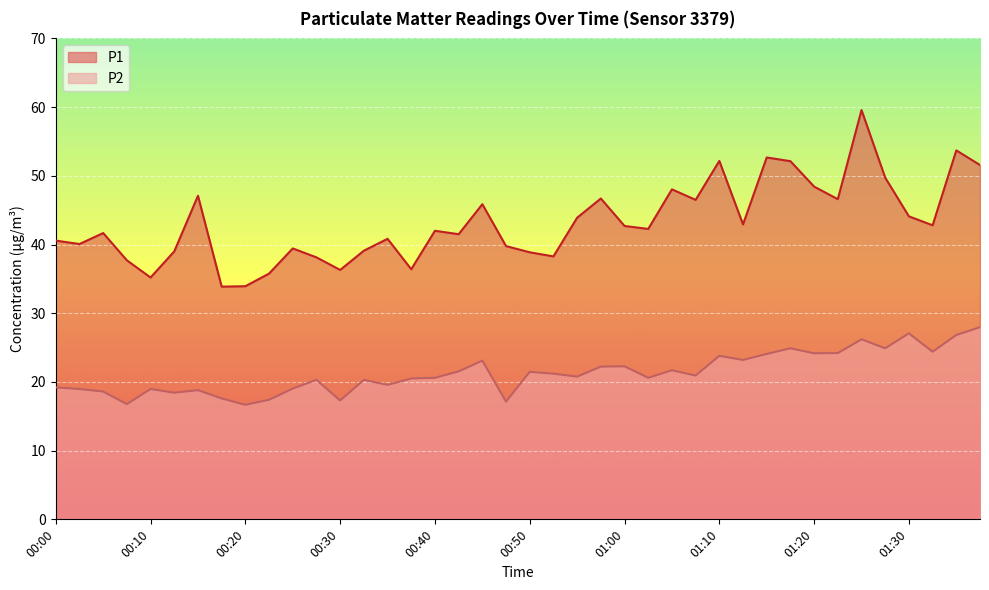

What is the average value of the P2 series?

21.3